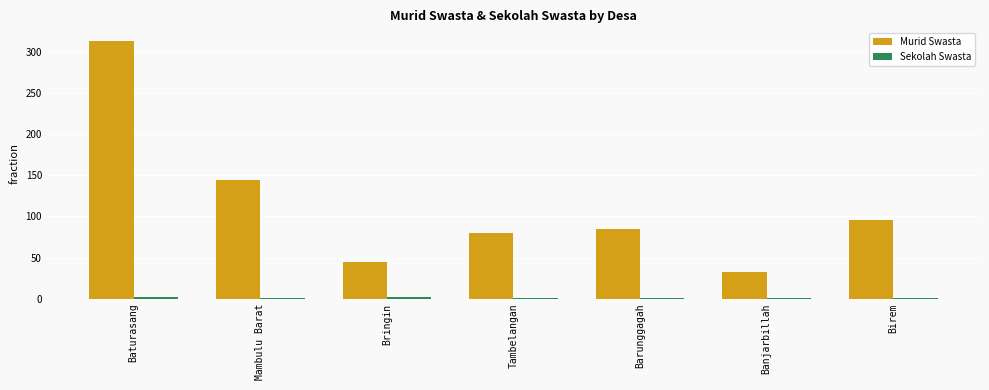

Which series has the largest total across all categories?

Murid Swasta